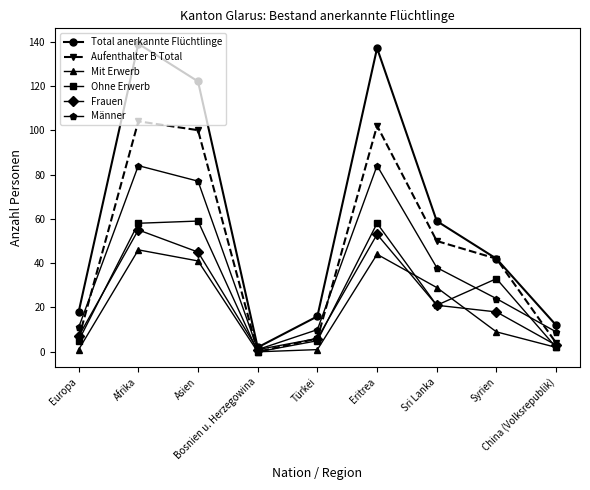

Is this an area chart (filled region under the line)?

No